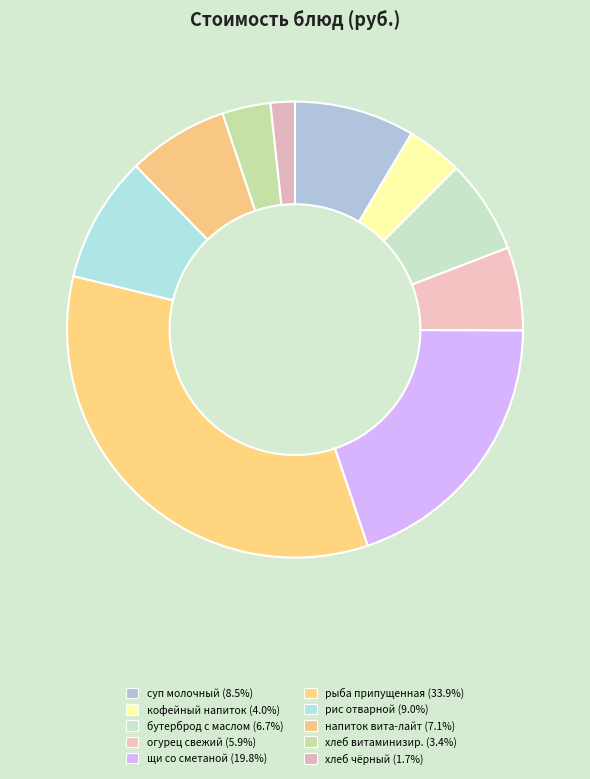

Which category has the smallest portion of the pie?

хлеб  черный